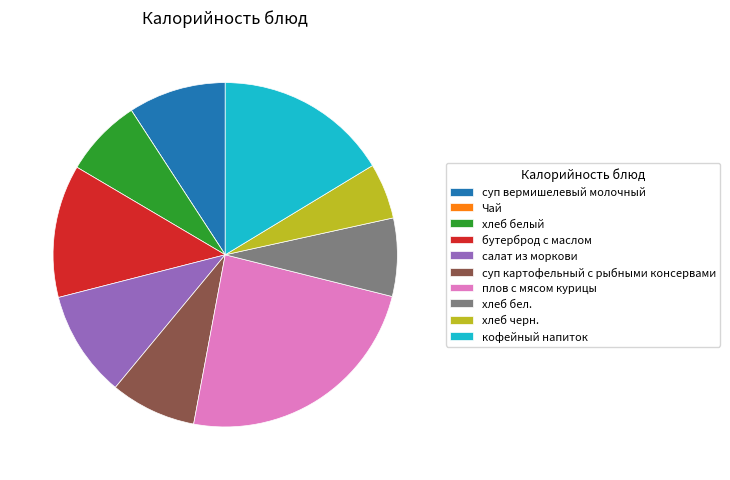

The хлеб белый slice represents 7% of the pie. True or false?

True